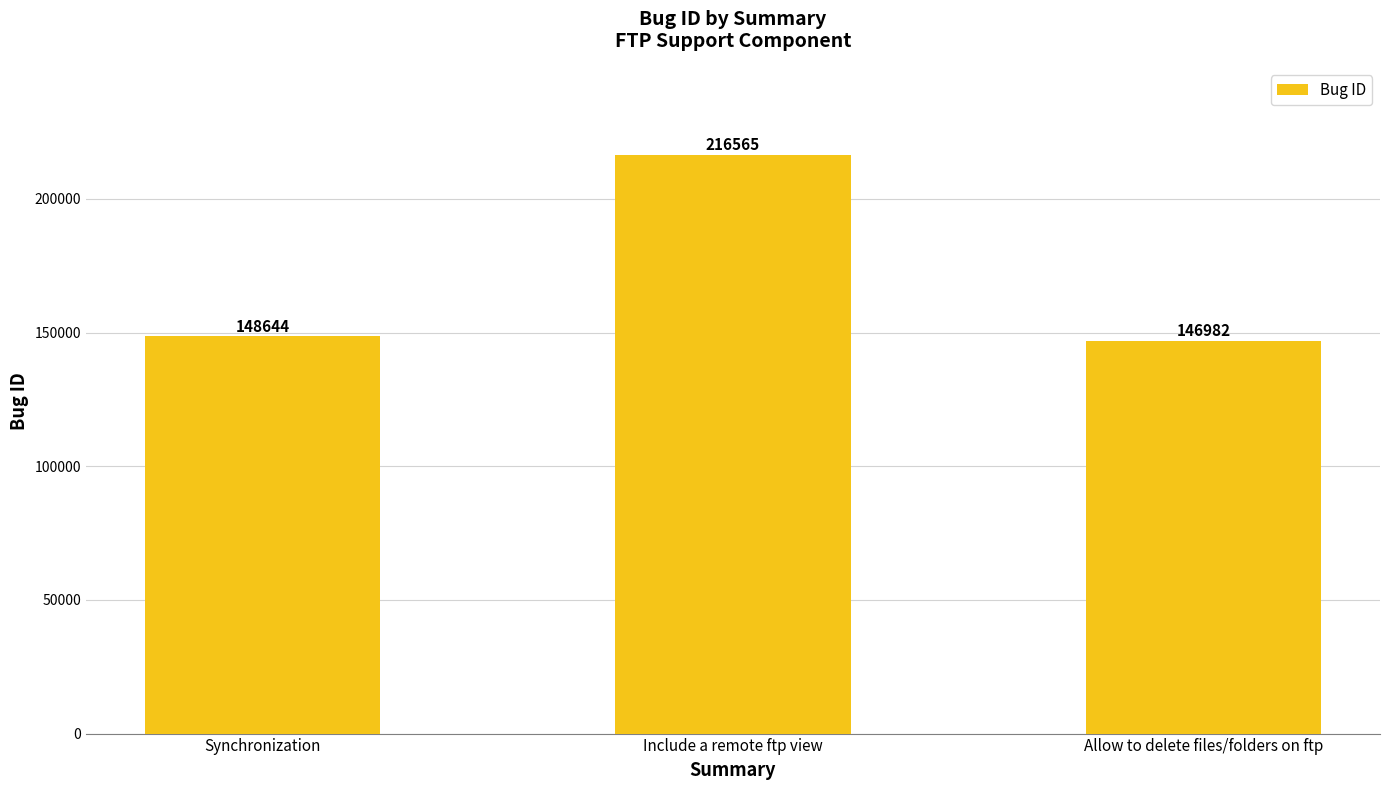

What is the average value?

170730